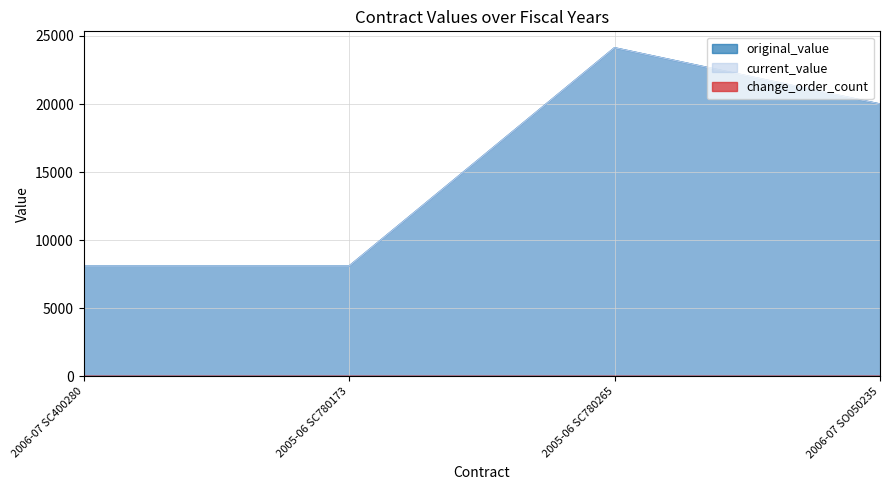

At which label does original_value first exceed 20000?

2005-06 SC780265